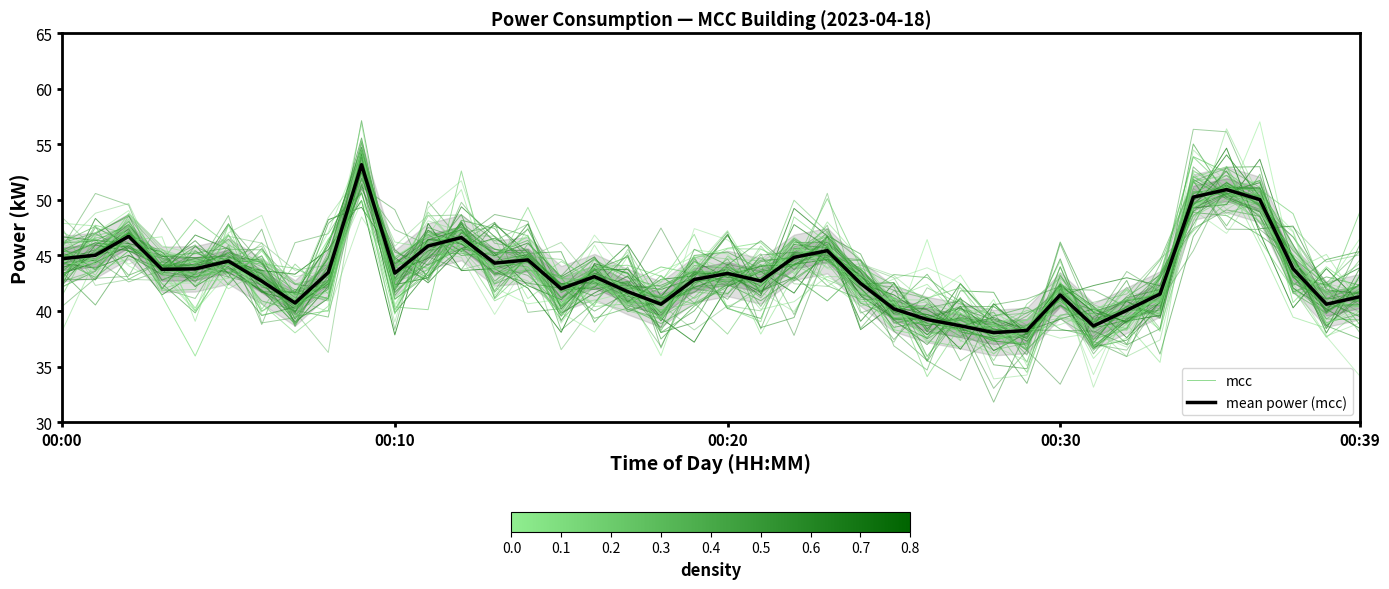

How many lines are shown in the chart?

2